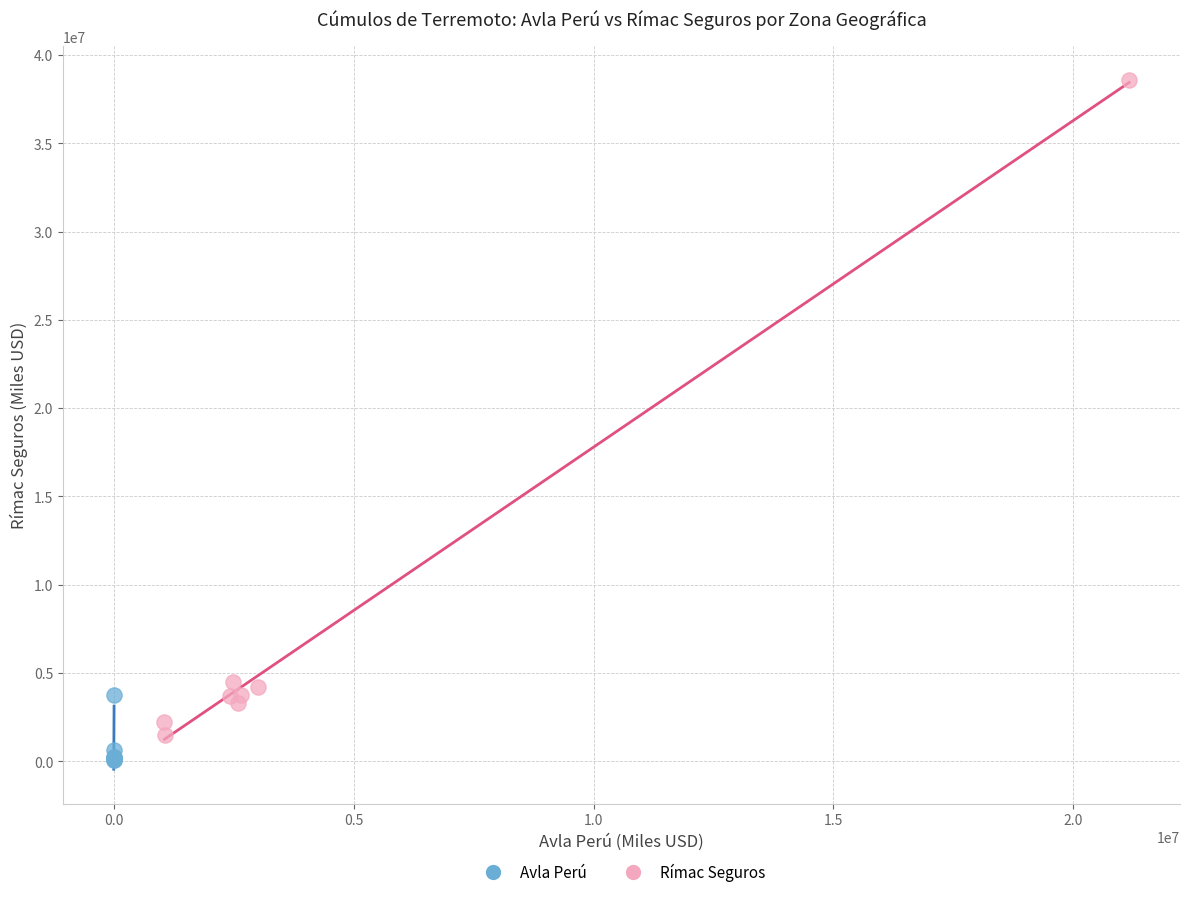

Which series reaches the maximum Y coordinate?

Rímac Seguros